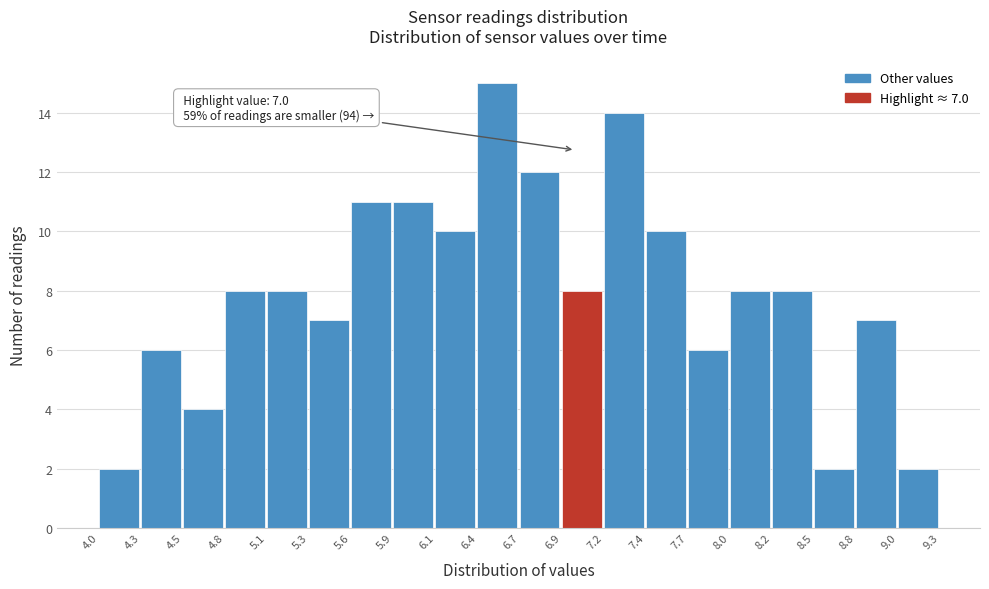

Which range on the x-axis has the tallest bar?

6.4 to 6.7